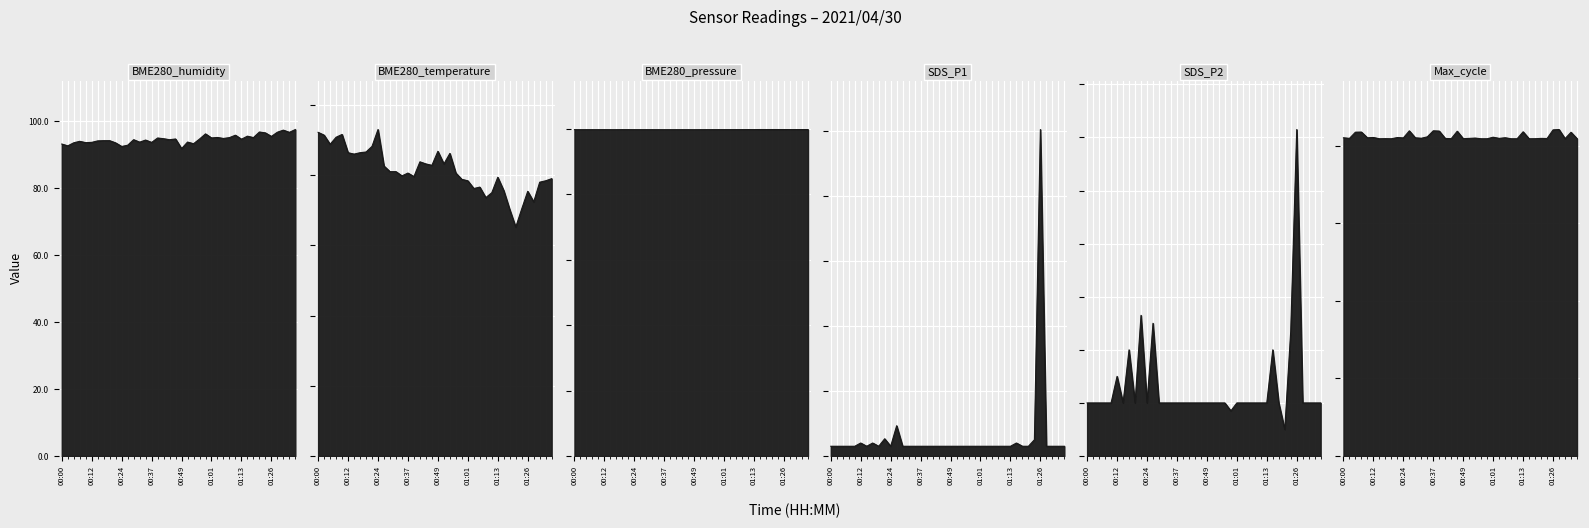

What is the average value of the SDS_P2 series?

0.3